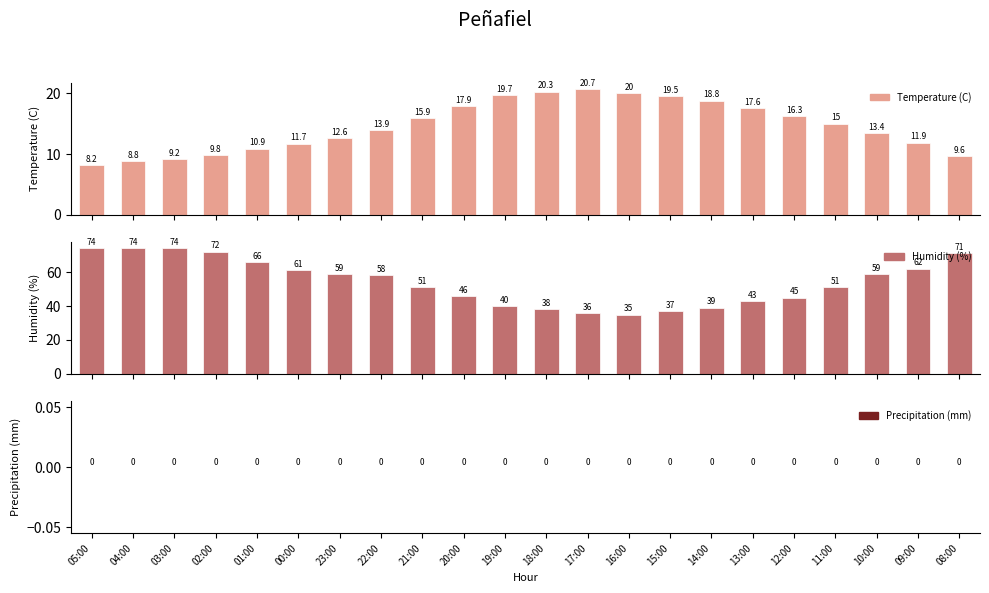

At which category is the sum across all series the highest?

03:00